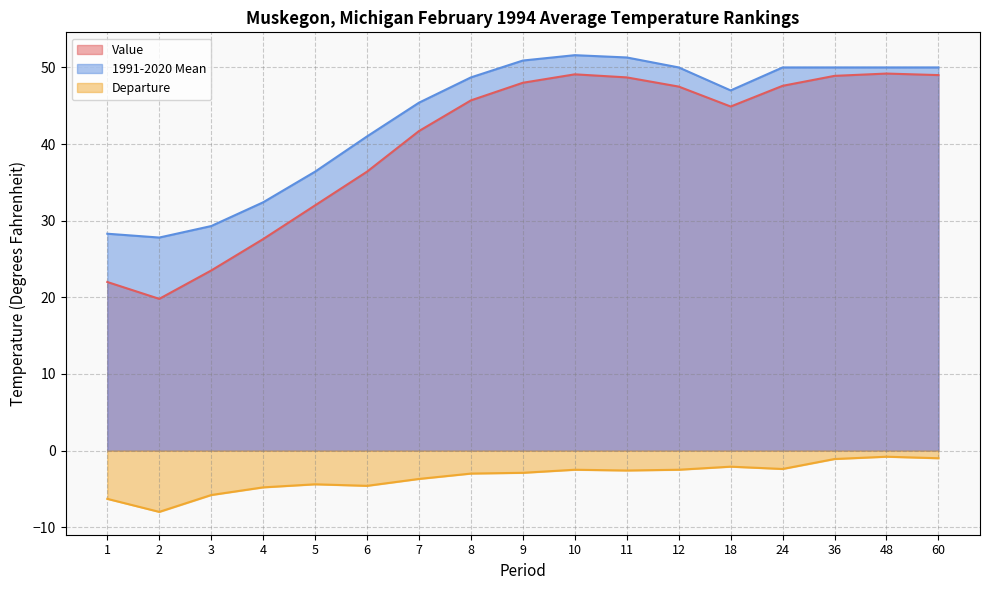

Where is Value nearest to the value 34?

5